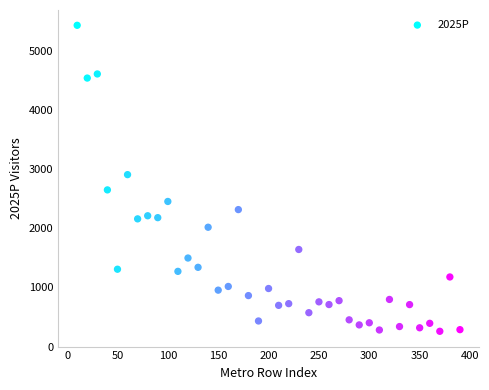

What is the range of X values (max minus min)?

380.0